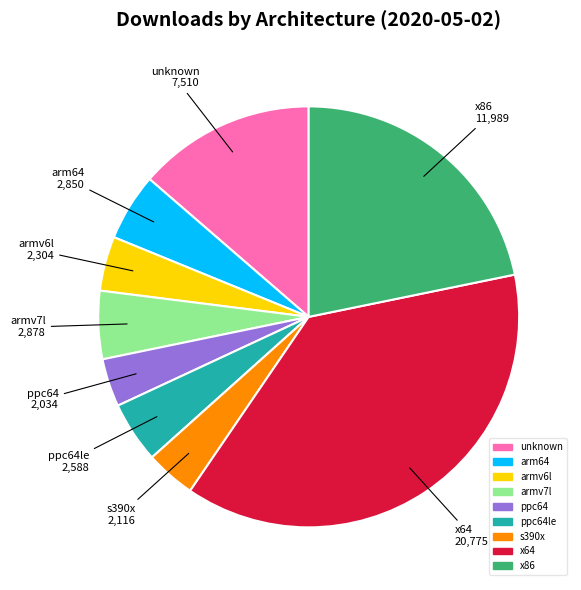

How many slices are in this pie chart?

9